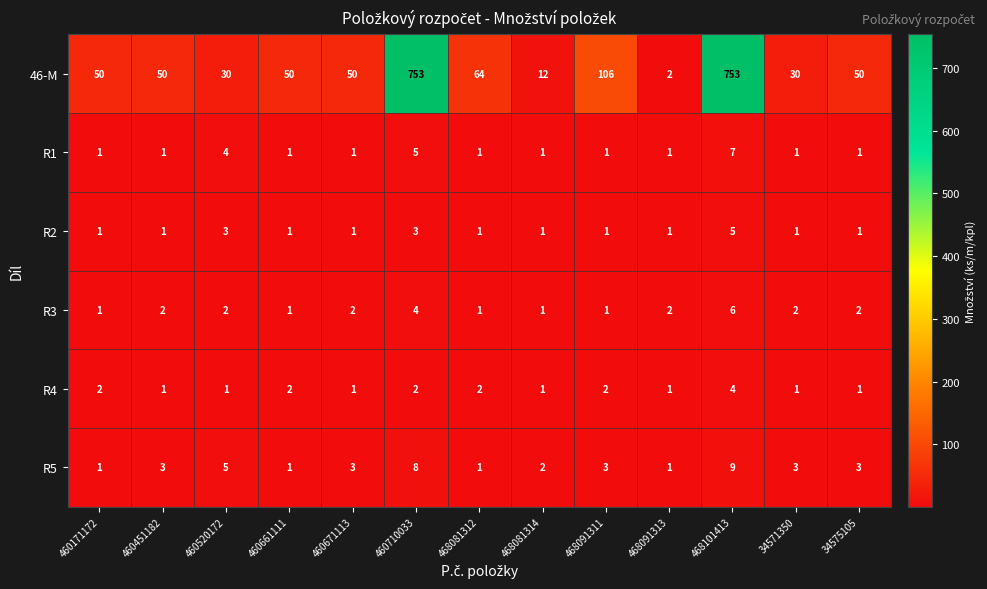

The value of R4 at 468101413 is 4. True or false?

True